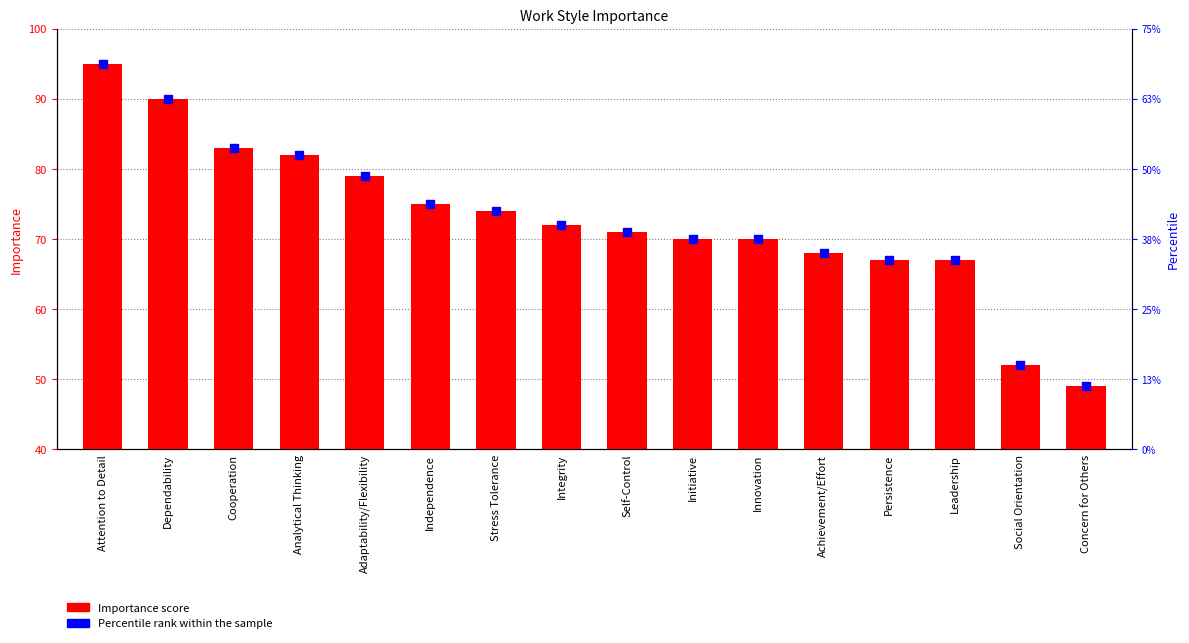

Which series reaches the maximum Y coordinate?

Percentile rank within the sample